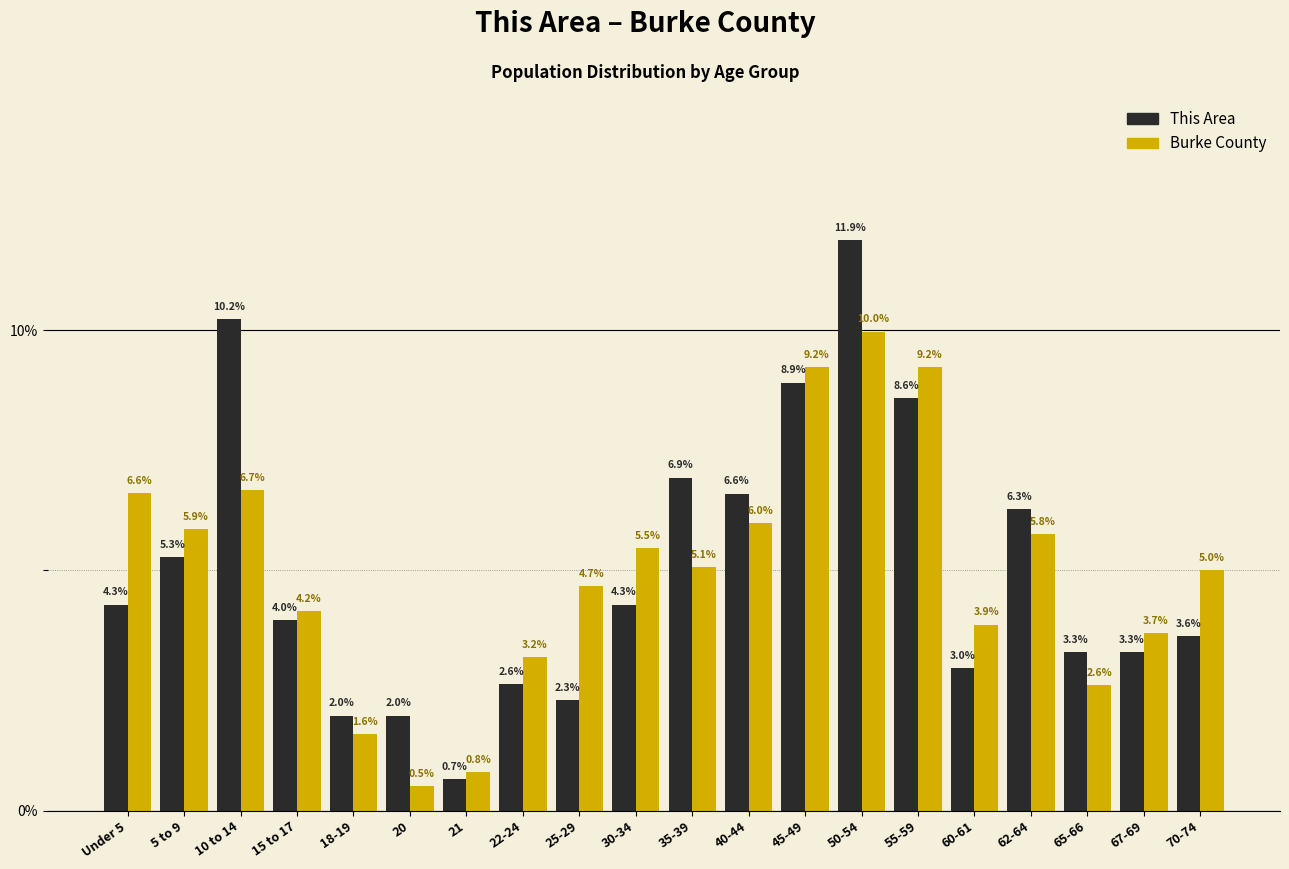

Reading left to right, what are all the values shown in this chart?

This Area: 4.3	5.3	10.2	4.0	2.0	2.0	0.7	2.6	2.3	4.3	6.9	6.6	8.9	11.9	8.6	3.0	6.3	3.3	3.3	3.6
Burke County: 6.6	5.9	6.7	4.2	1.6	0.5	0.8	3.2	4.7	5.5	5.1	6.0	9.2	10.0	9.2	3.9	5.8	2.6	3.7	5.0